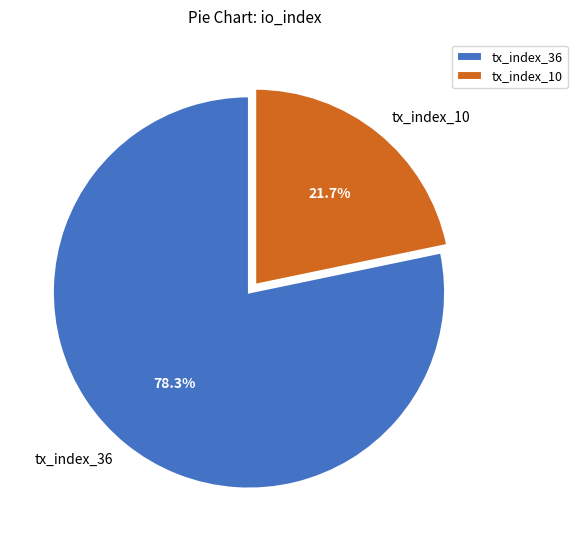

Is there a majority slice in this chart?

Yes